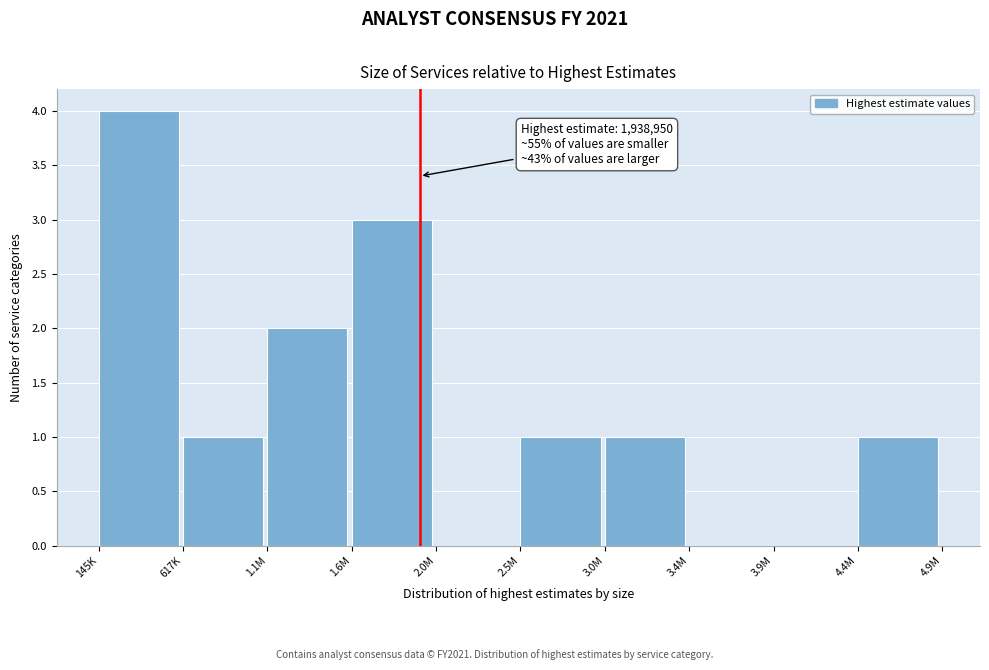

Reading right to left, extract all data points from this chart.

4.4M=1	3.9M=0	3.4M=0	3.0M=1	2.5M=1	2.0M=0	1.6M=3	1.1M=2	617K=1	145K=4